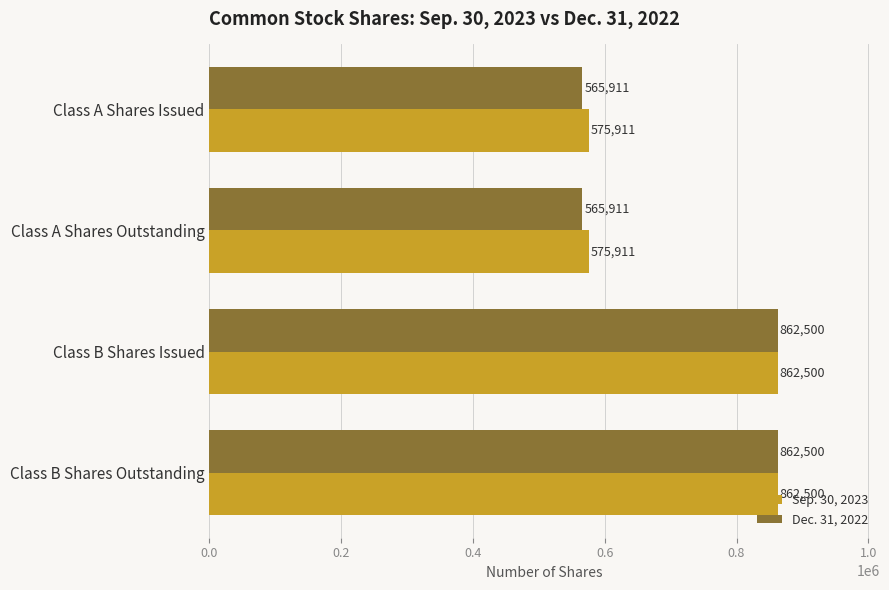

What is the difference between the second highest and second lowest values in the Dec. 31, 2022 series?

296589